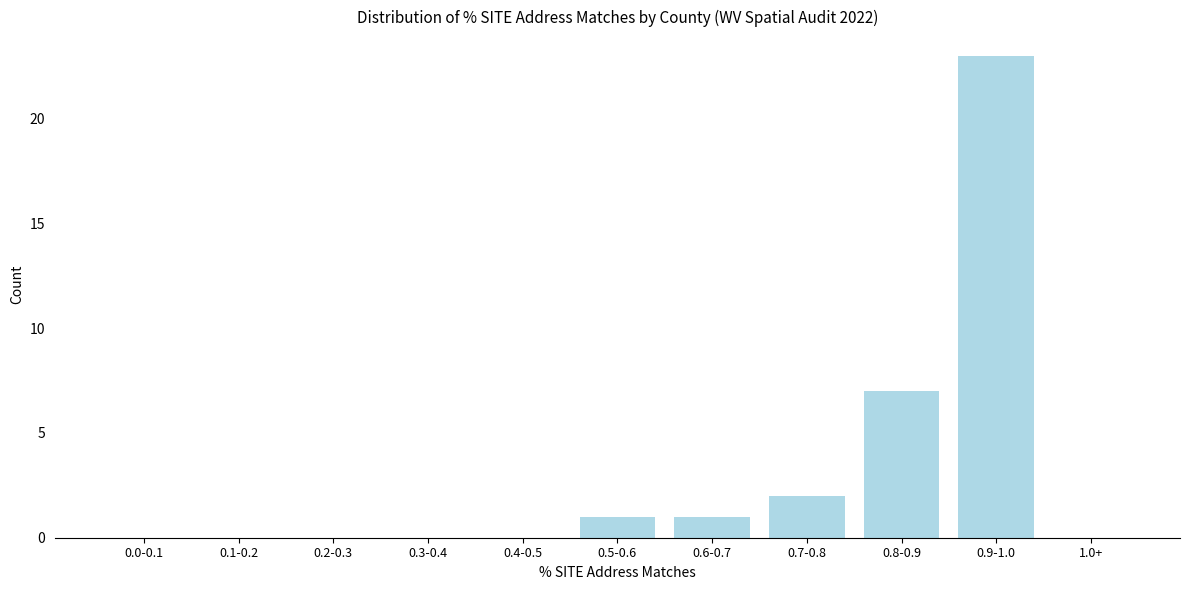

Reading left to right, extract all data points from this chart.

0.0-0.1=0	0.1-0.2=0	0.2-0.3=0	0.3-0.4=0	0.4-0.5=0	0.5-0.6=1	0.6-0.7=1	0.7-0.8=2	0.8-0.9=7	0.9-1.0=23	1.0+=0